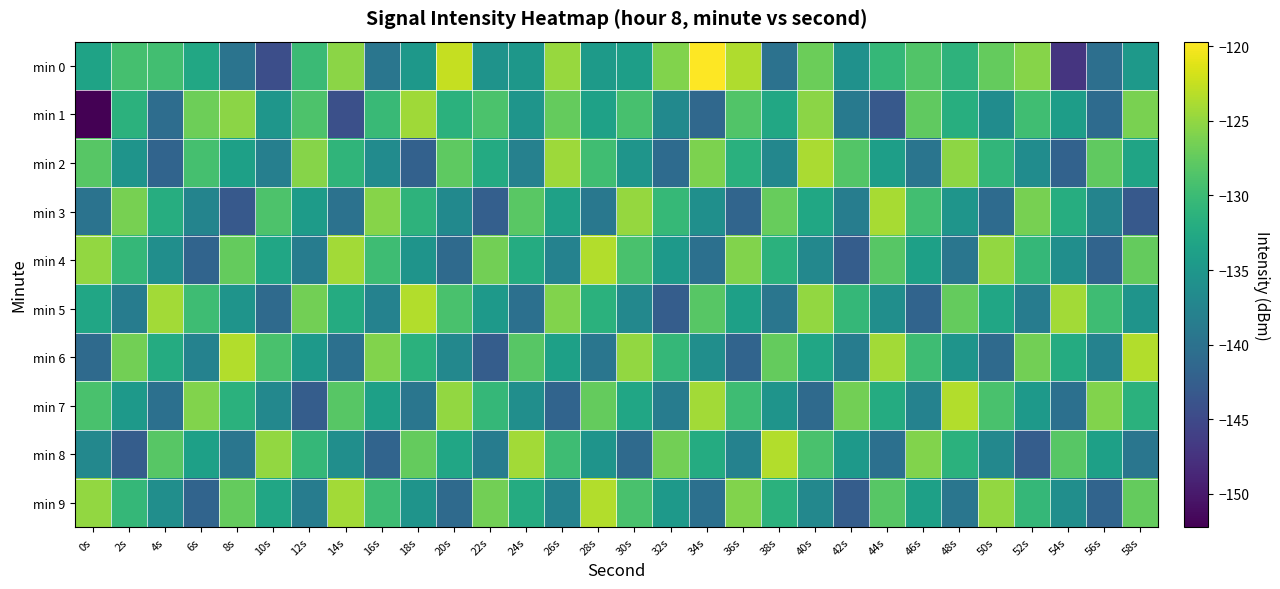

Rank the series by their maximum value, from highest to lowest.

min 0, min 4, min 5, min 6, min 7, min 8, min 9, min 2, min 3, min 1